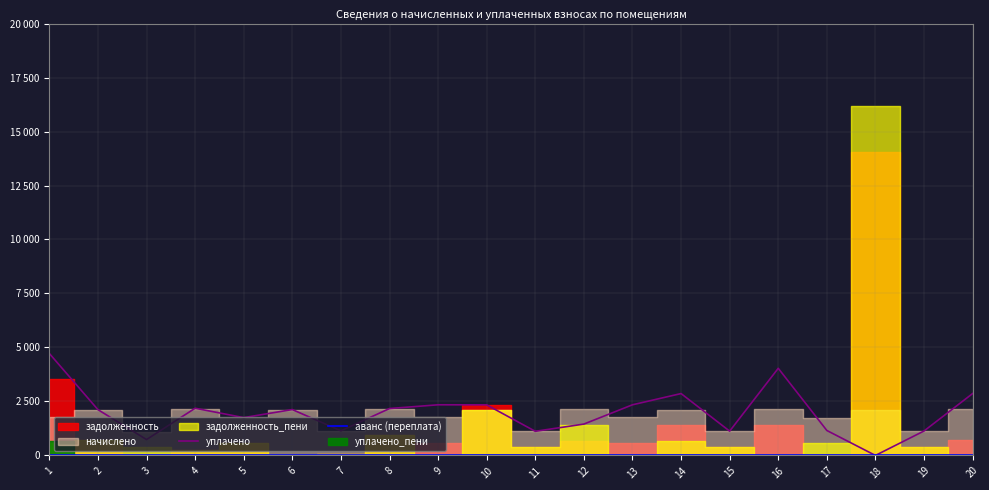

Is the value of аванс (переплата) at 14 greater than the value of уплачено at 7?

No